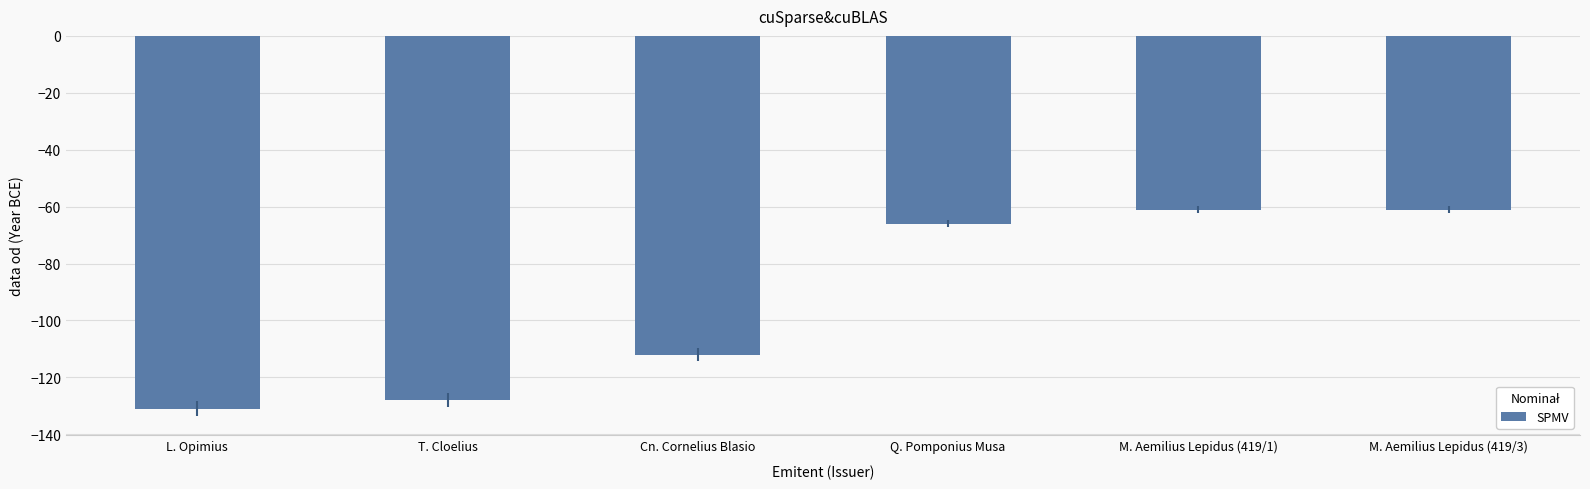

How many distinct data groups are displayed?

1